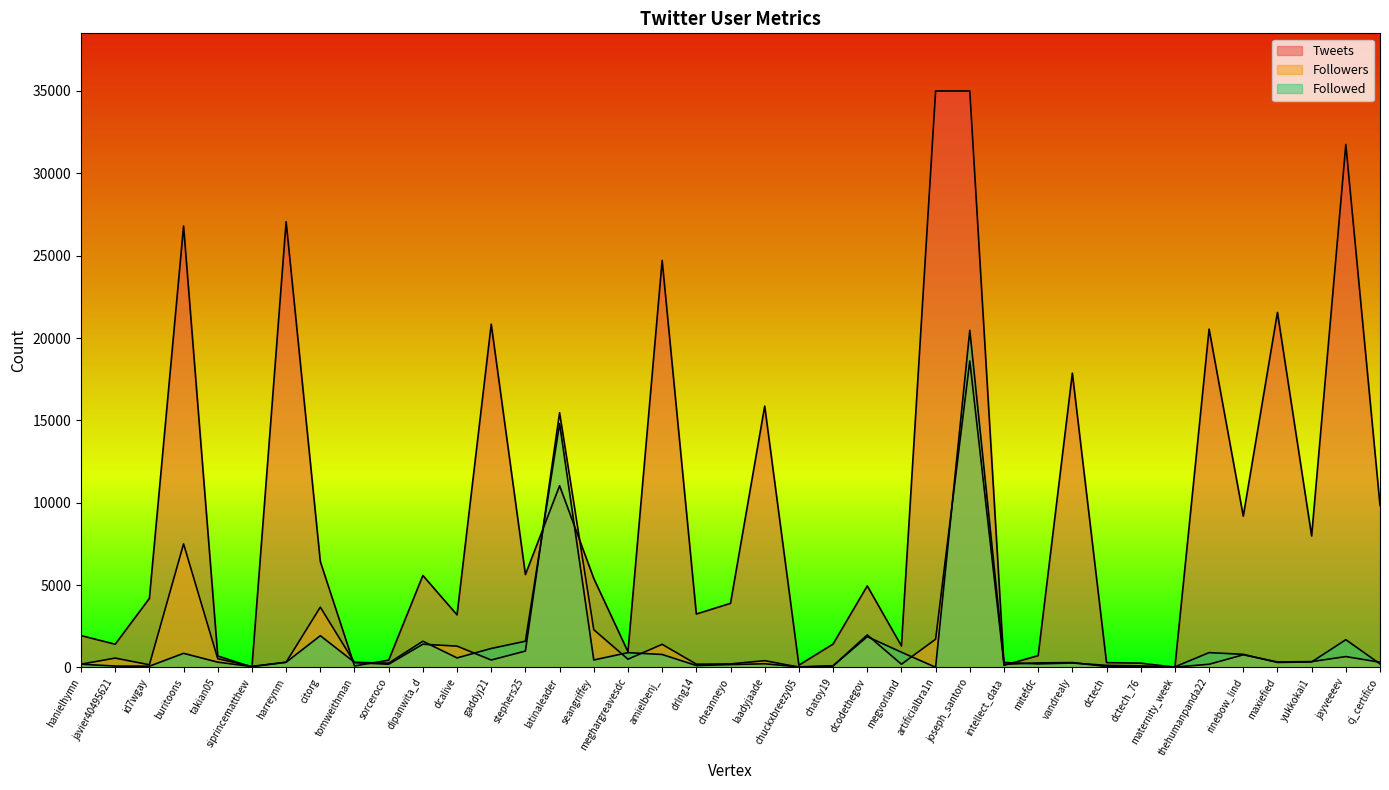

What is the label of the 31st point from the left?

dctech